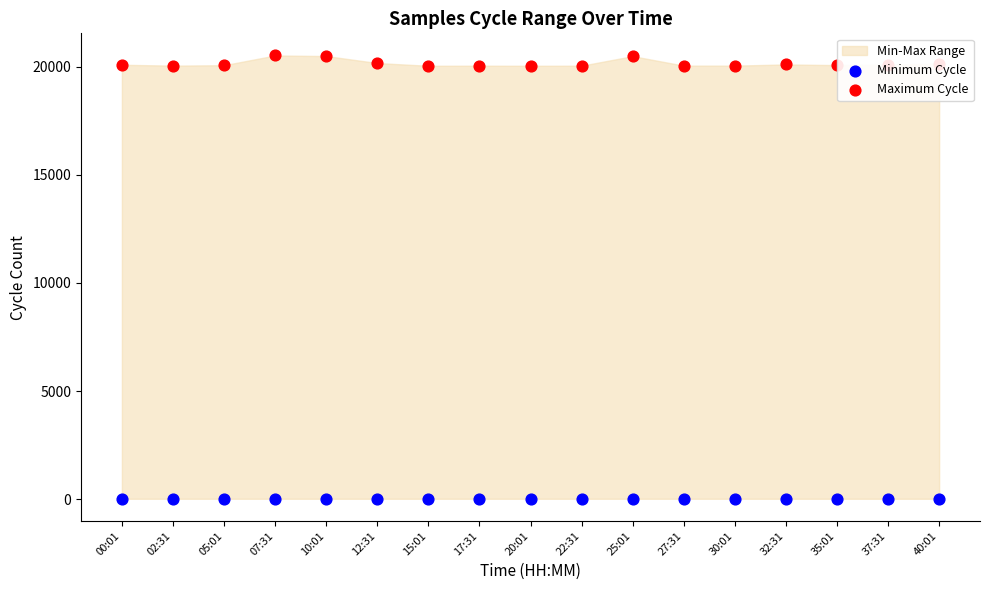

What is the total value across all series at 15:01?

20062